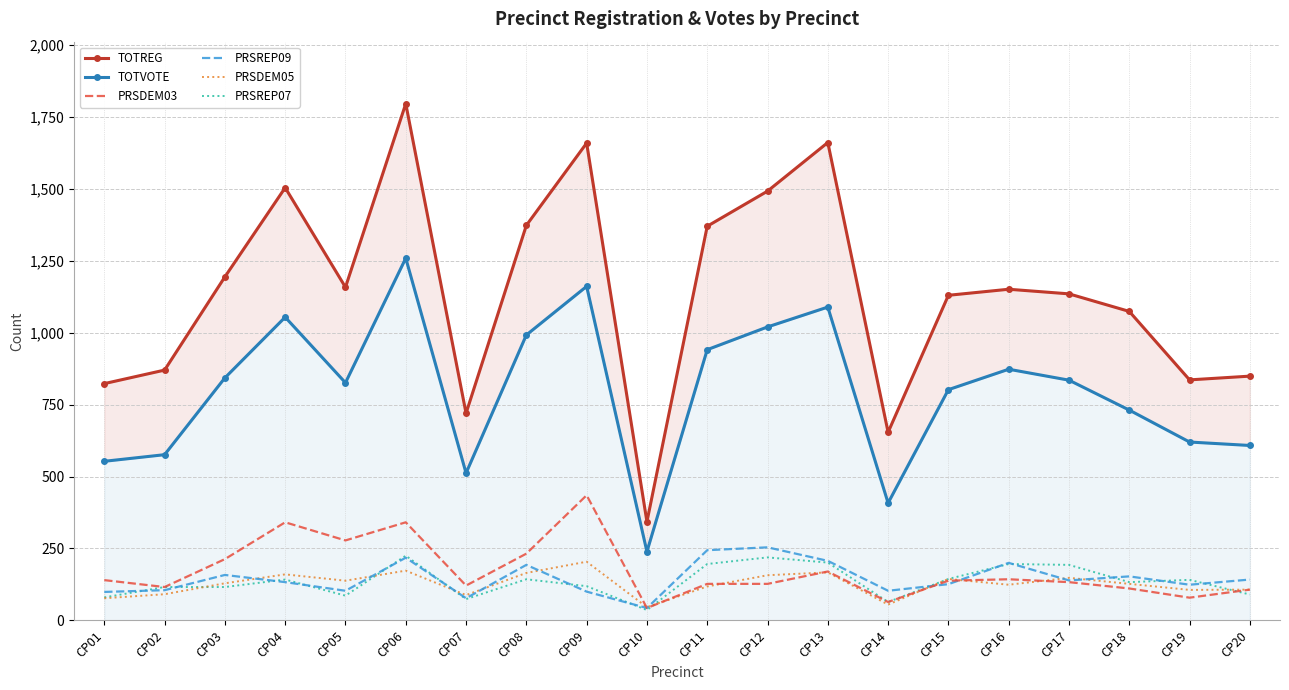

How many values in the TOTVOTE series exceed 835?

9